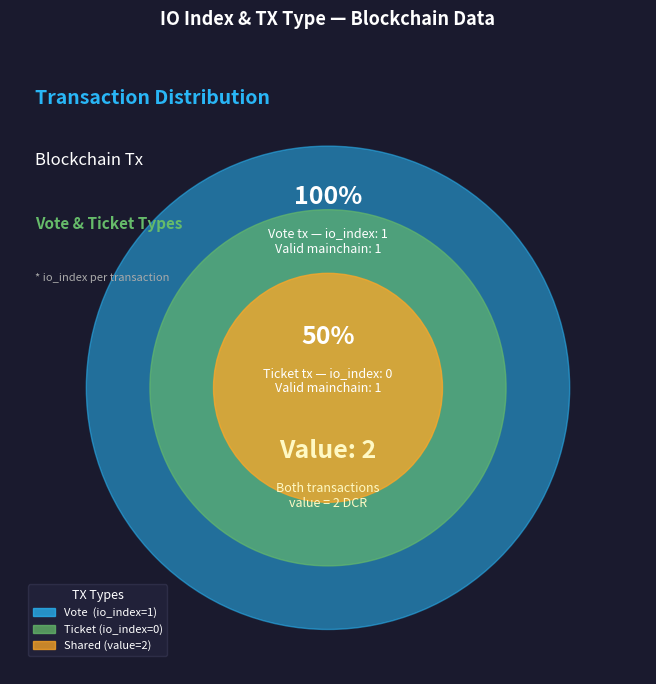

Which slice is the largest?

Vote (io_index=1)